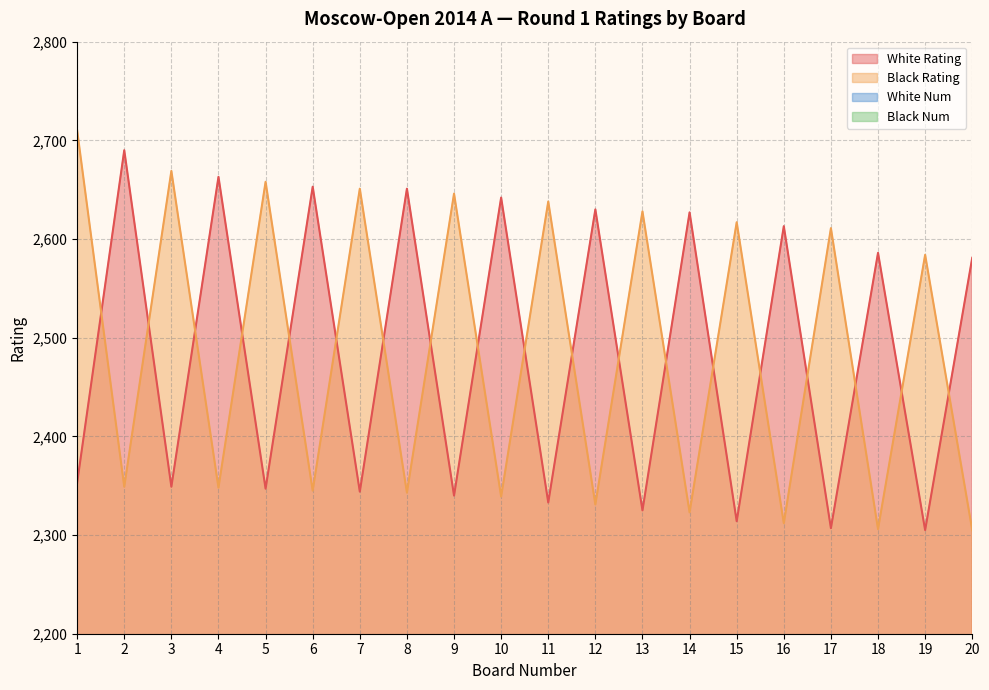

What are all the series names shown in the legend?

White Rating, Black Rating, White Num, Black Num